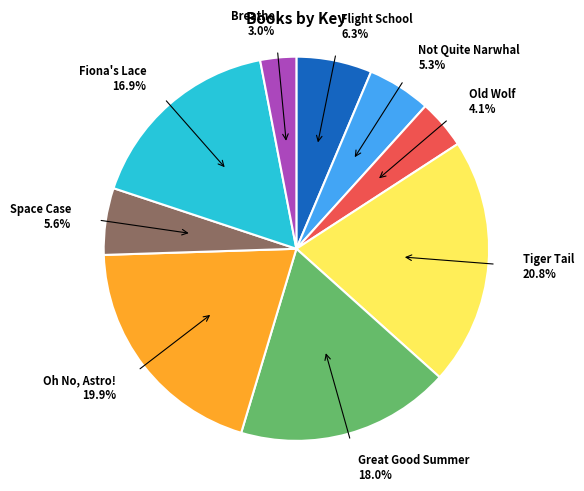

Which category has the biggest portion of the pie?

Tiger Tail